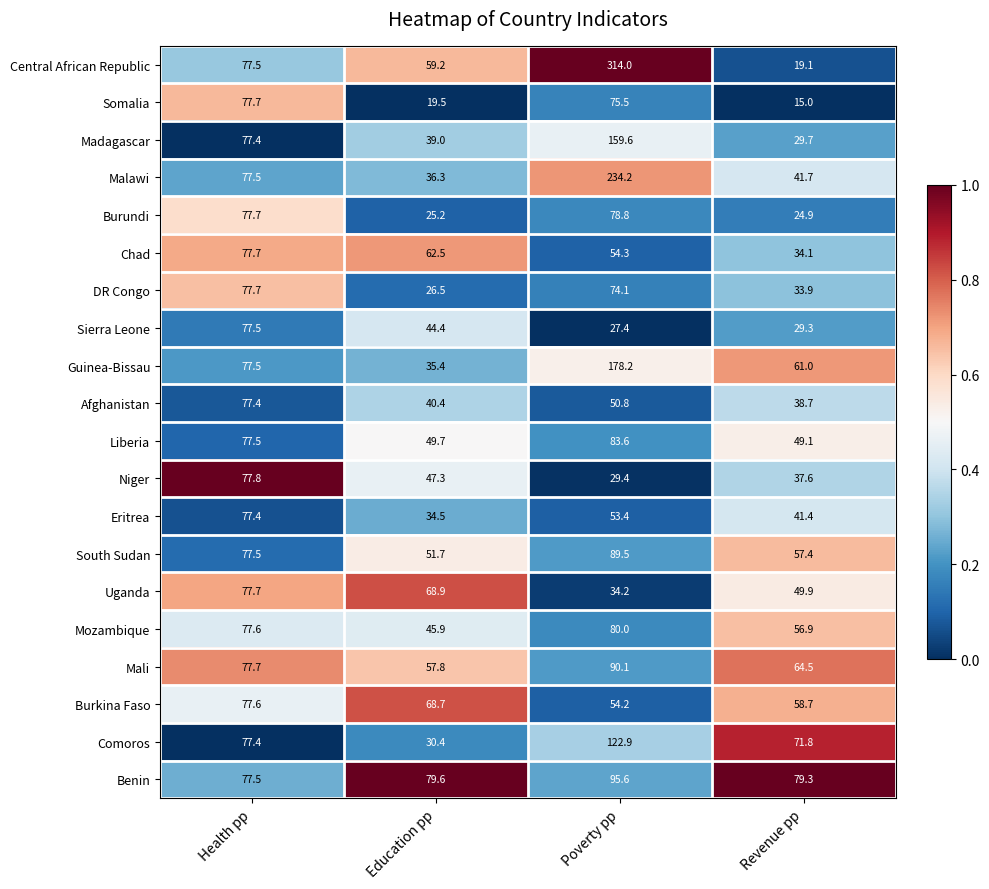

Which series has the largest range (max minus min)?

Central African Republic